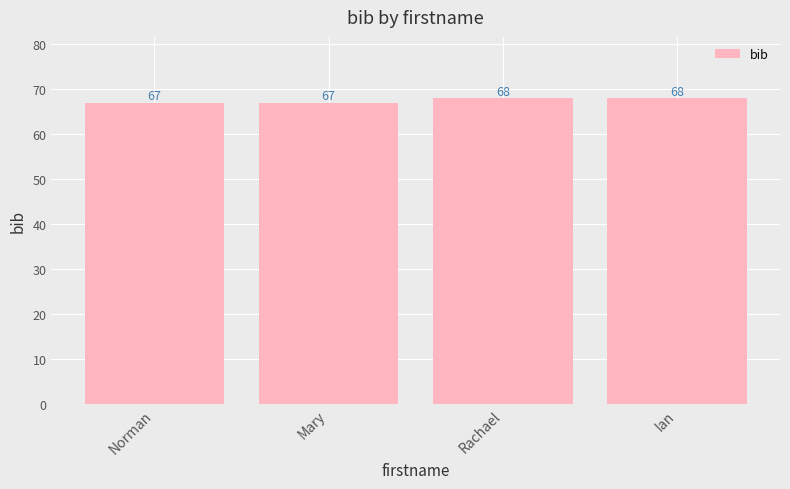

Between Rachael and Norman, which is larger?

Rachael